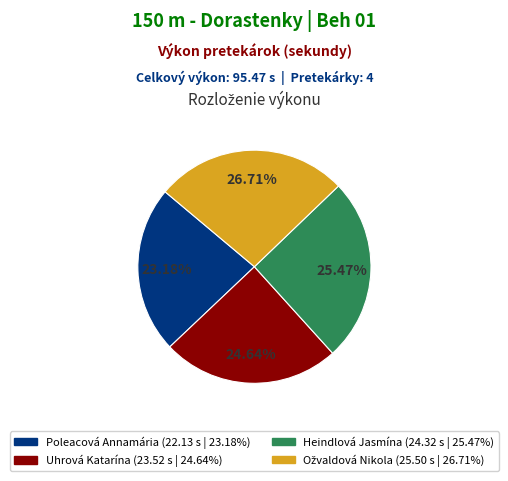

Approximately how many times larger is the value at Poleacová Annamária compared to Heindlová Jasmína?

0.9